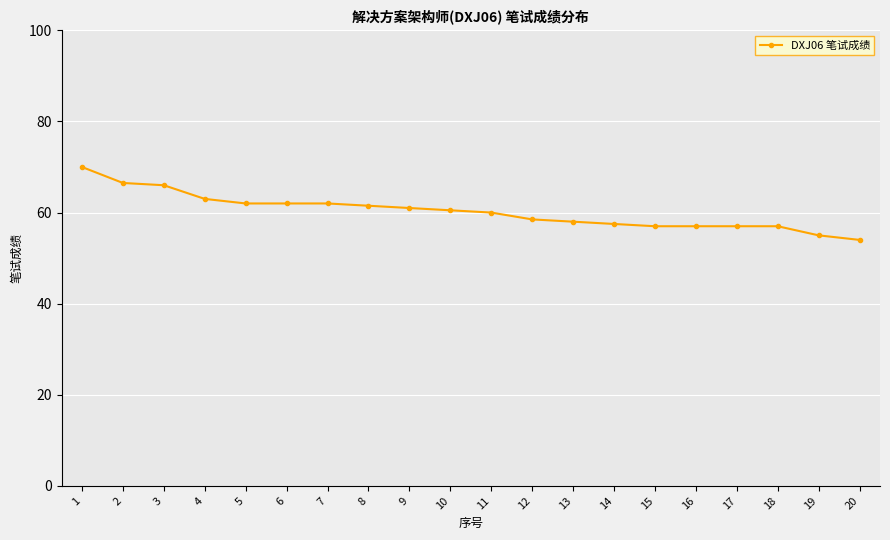

What is the difference between the maximum and minimum values?

16.0